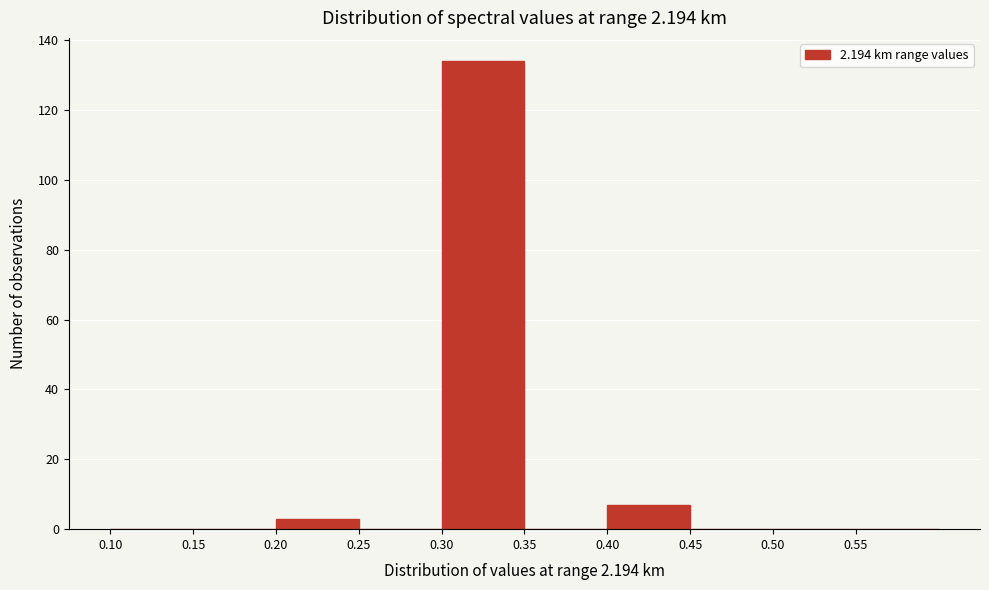

Reading left to right, transcribe this chart: for each bar, give the range it covers on the x-axis and its height. The values are not printed on the chart, so give them approximately, as read against the axis.

0.10 to 0.15: 0
0.15 to 0.20: 0
0.20 to 0.25: 4
0.25 to 0.30: 0
0.30 to 0.35: 134
0.35 to 0.40: 0
0.40 to 0.45: 8
0.45 to 0.50: 0
0.50 to 0.55: 0
0.55 to 0.60: 0